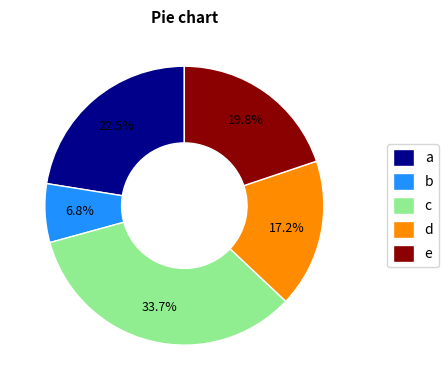

What portion of the pie excludes e?

80.2%